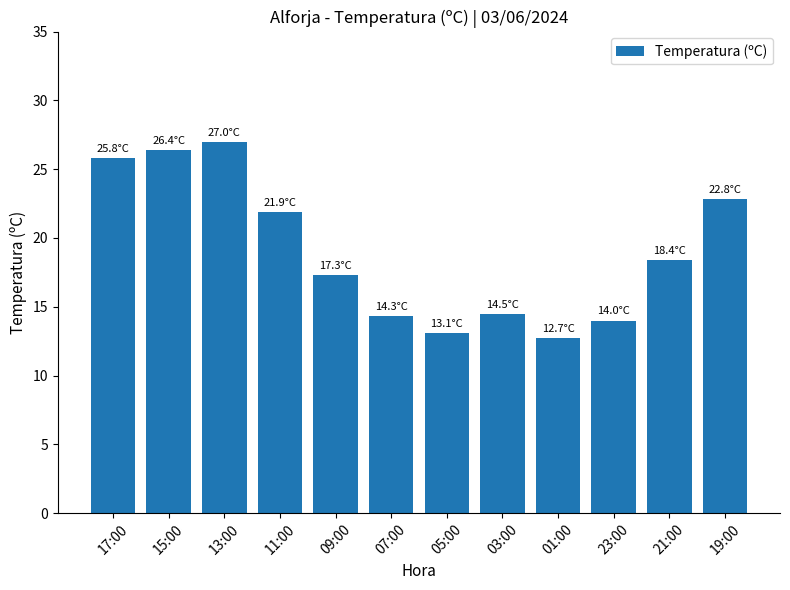

What is the difference between the second highest and second lowest values?

13.3